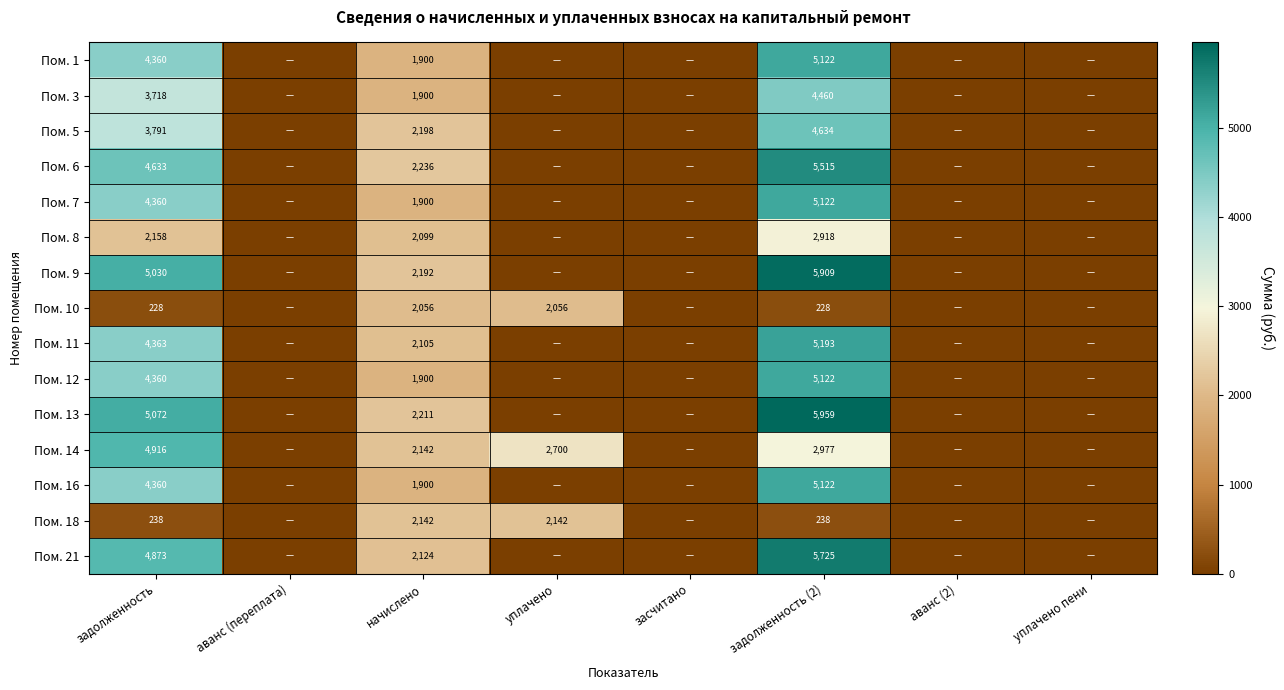

Between начислено and задолженность, which is larger?

задолженность